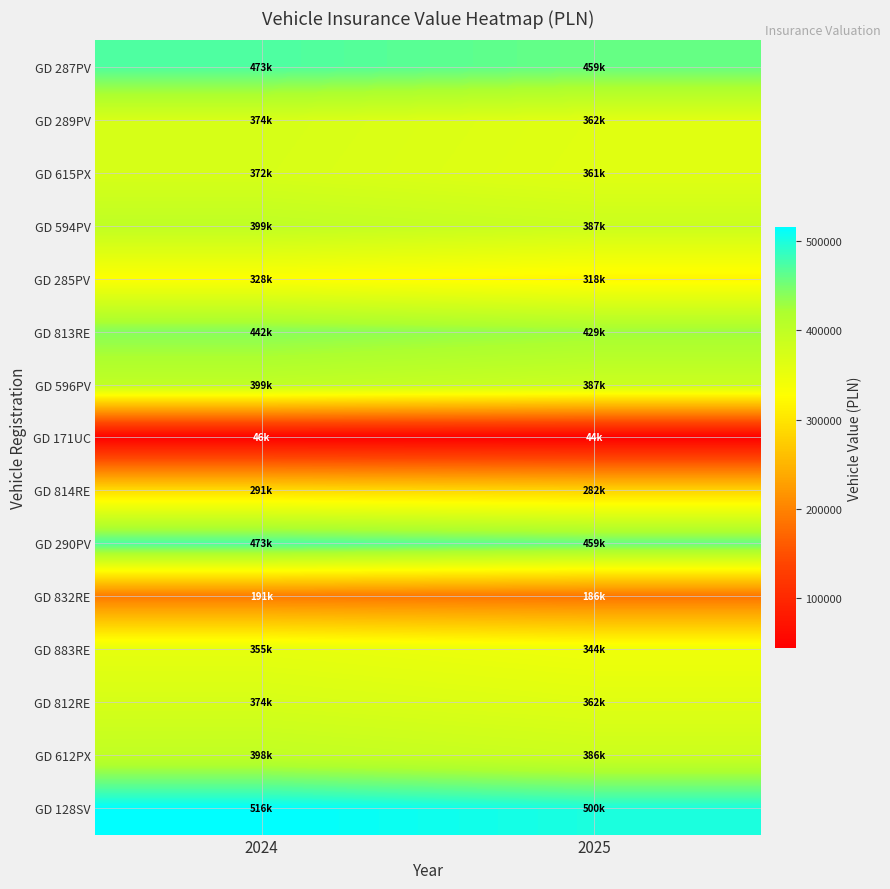

How many categories are shown in the chart?

2